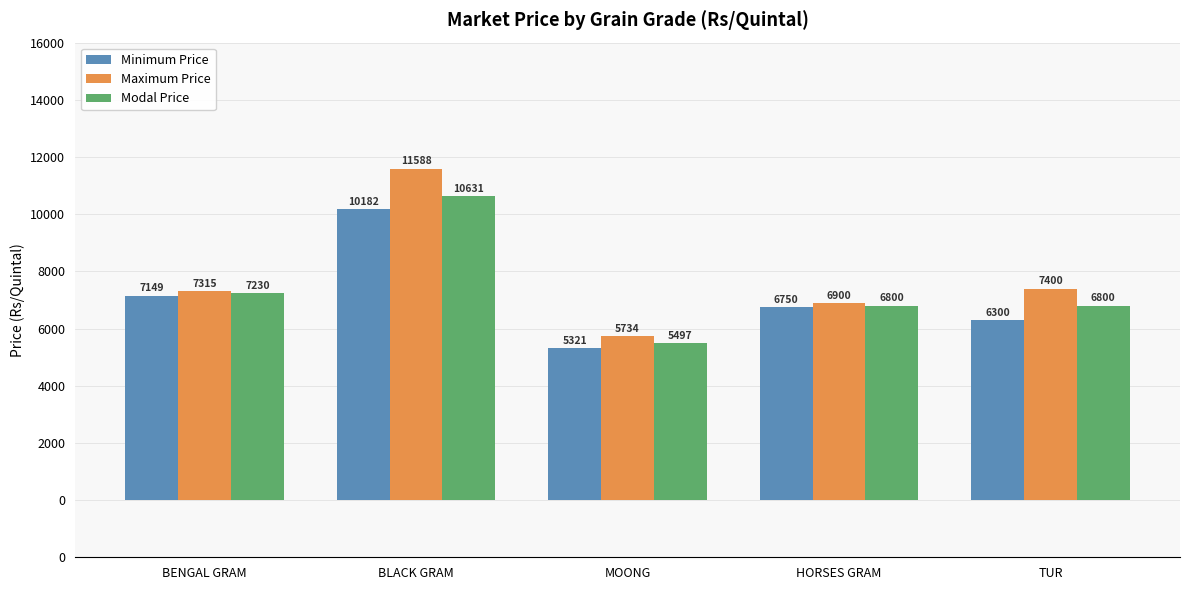

Reading left to right, list all the values displayed in this chart.

Minimum Price: 7149	10182	5321	6750	6300
Maximum Price: 7315	11588	5734	6900	7400
Modal Price: 7230	10631	5497	6800	6800